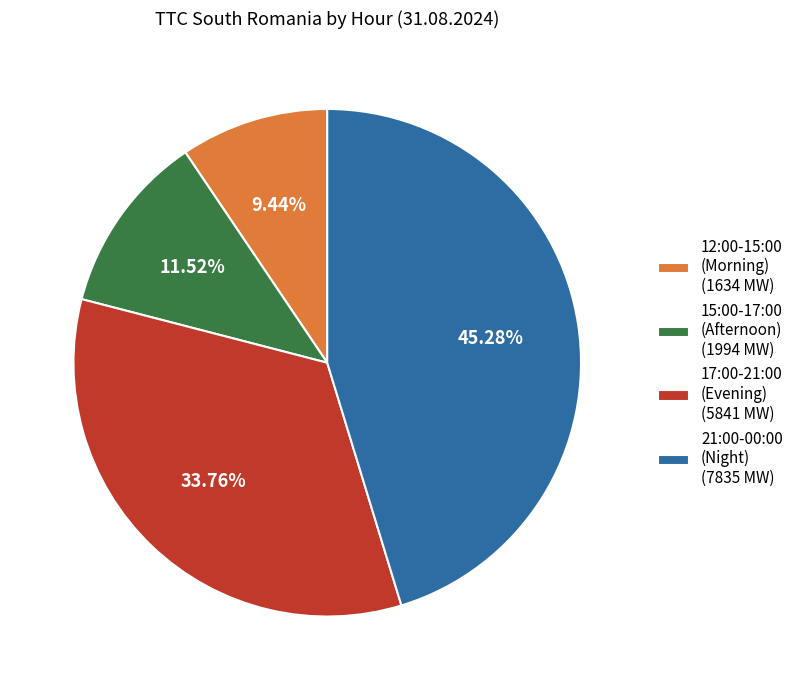

Approximately how many times larger is the value at 12:00-15:00 (Morning) (1634 MW) compared to 15:00-17:00 (Afternoon) (1994 MW)?

0.8